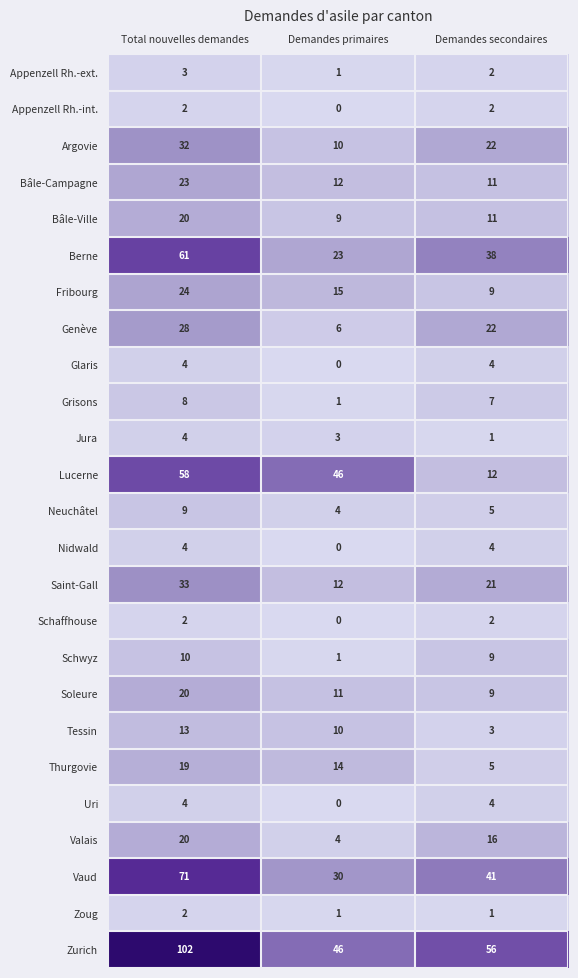

Which series changed the most between Demandes primaires and Demandes secondaires?

Lucerne